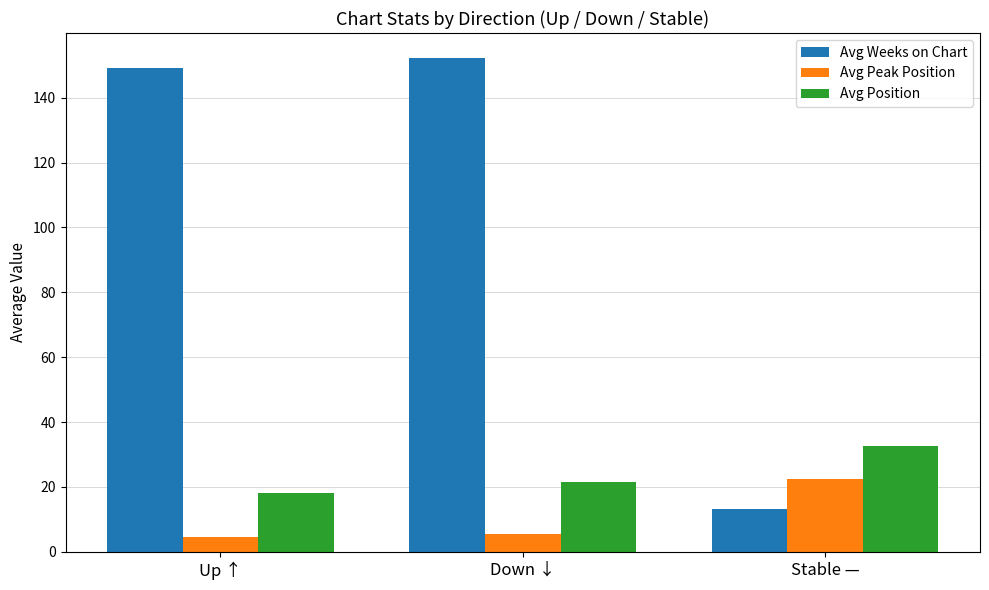

Reading left to right, extract all data points from this chart.

Avg Weeks on Chart: Up ↑=149.0	Down ↓=152.3	Stable —=13.3
Avg Peak Position: Up ↑=4.5	Down ↓=5.4	Stable —=22.5
Avg Position: Up ↑=18.2	Down ↓=21.6	Stable —=32.6